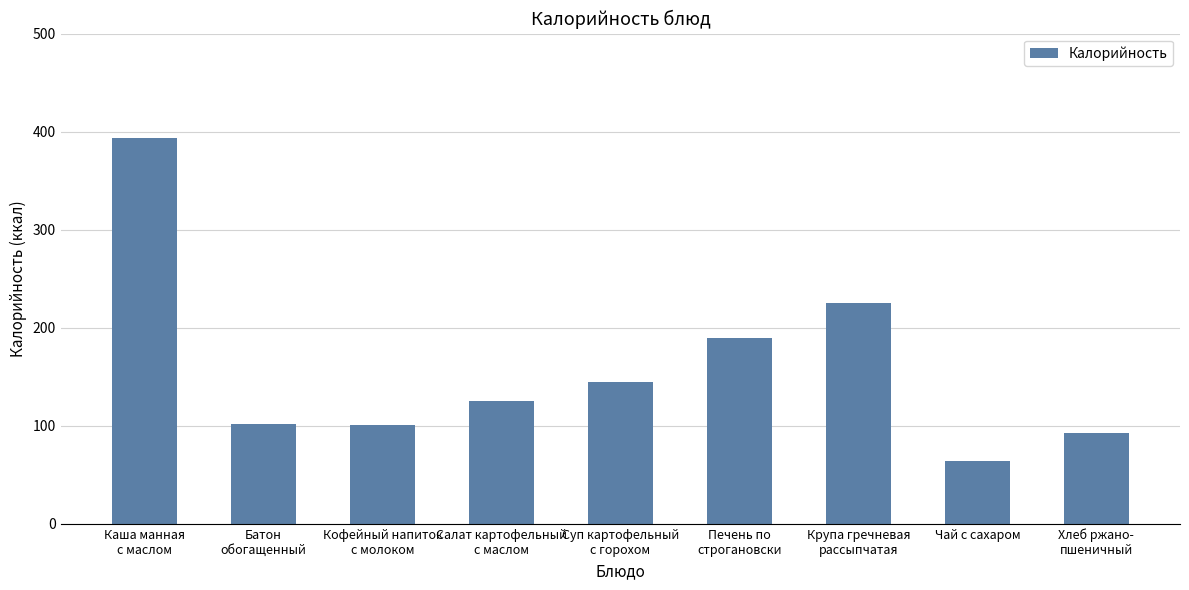

What is the difference between the maximum and minimum values?

329.5